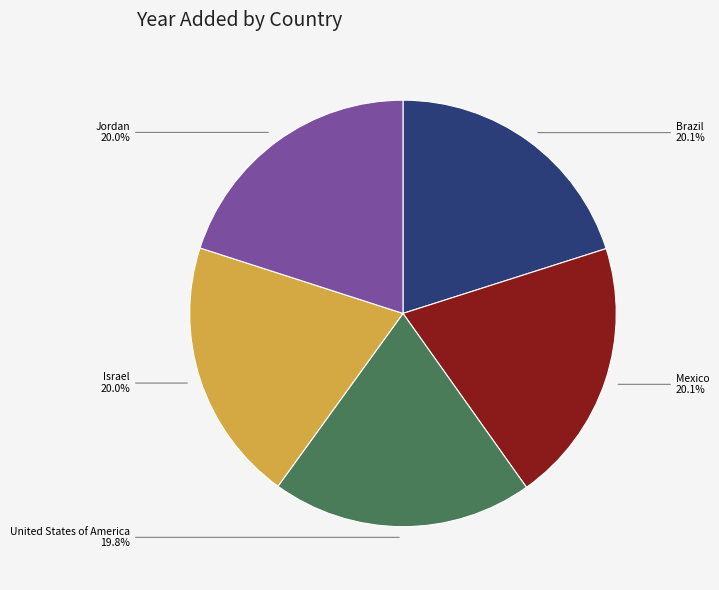

What is the ratio of the value at Jordan to the value at Mexico?

1.0